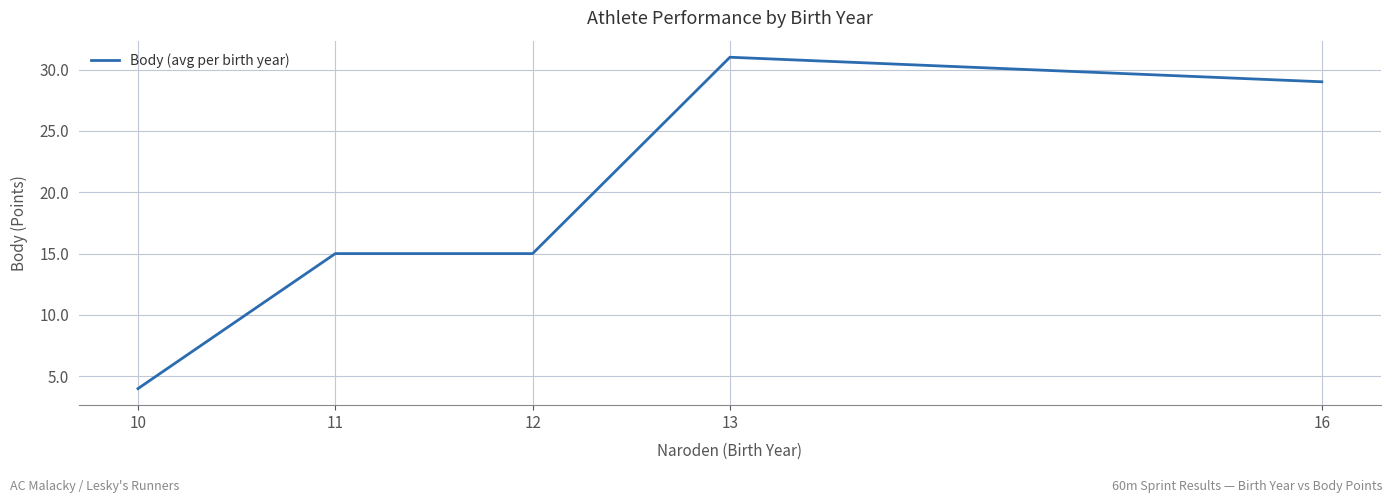

Is it true that the value at 11 is 15?

True